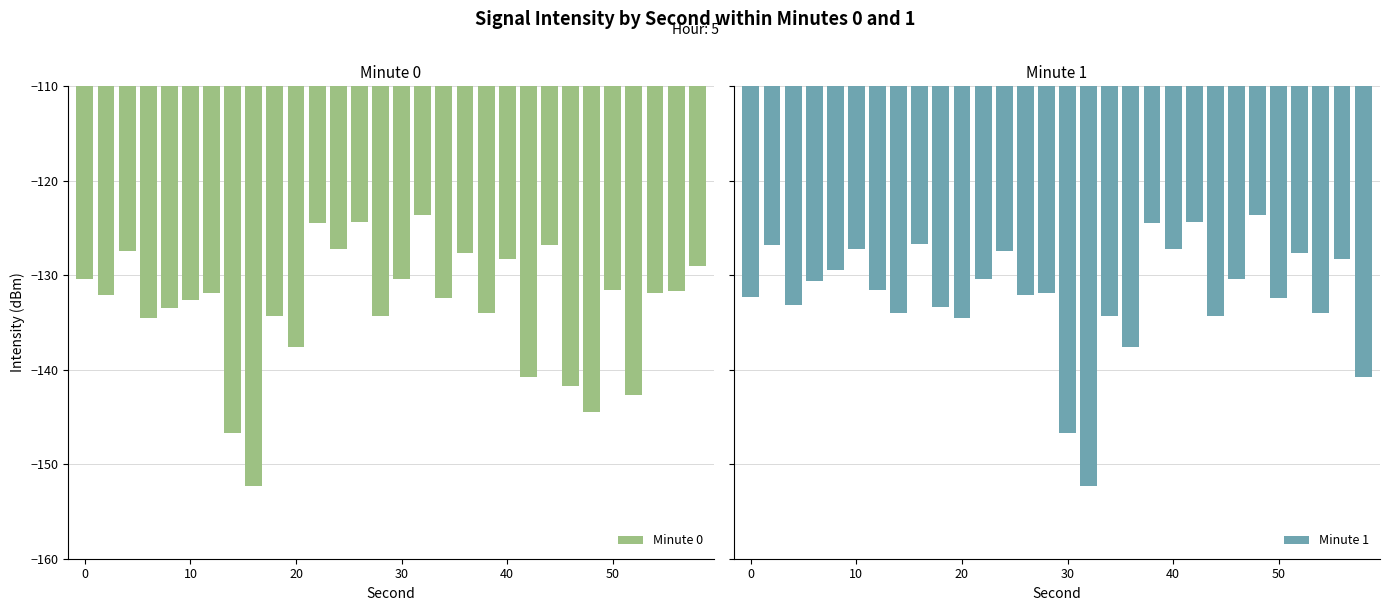

What is the lowest value of the Minute 0 series?

-152.3